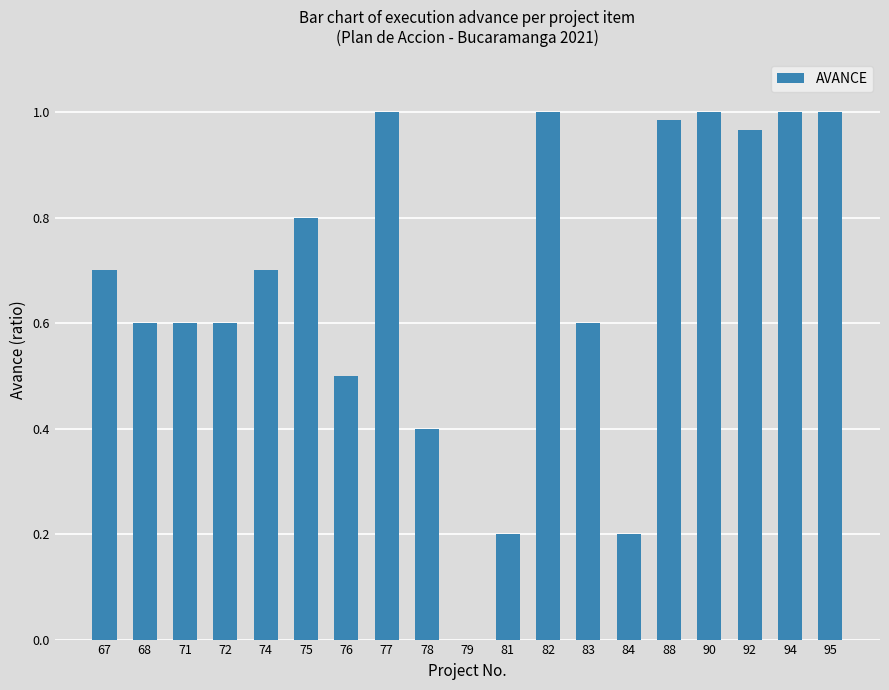

What is the sum of all values?

12.9